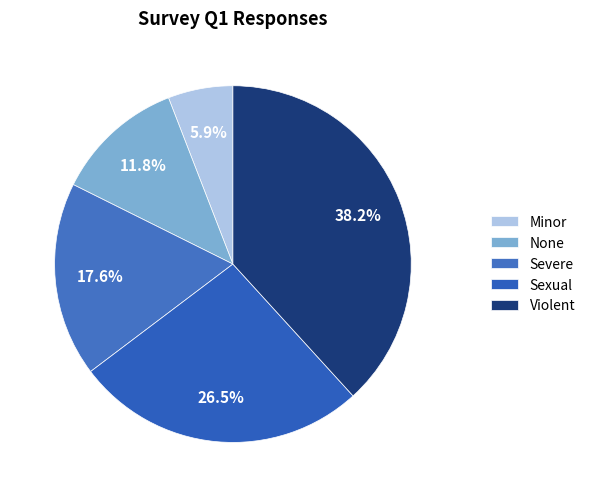

To the nearest percent, what is the average slice percentage?

20%